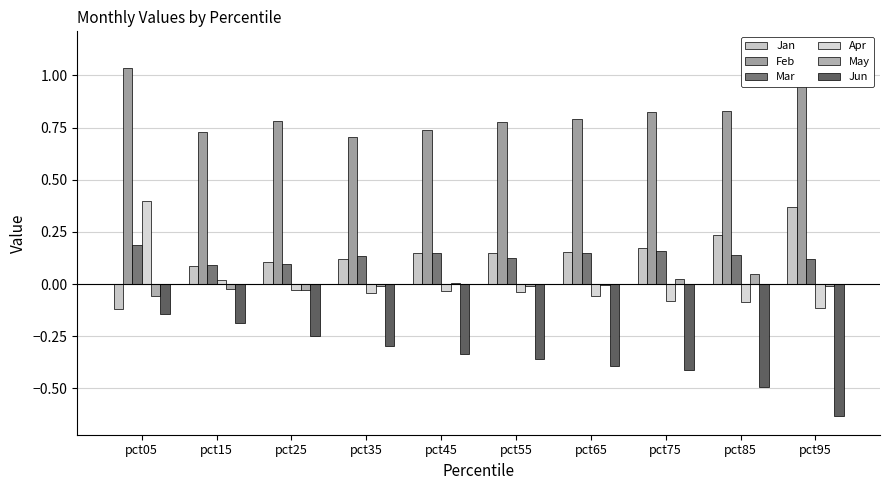

Reading right to left, what are all the values shown in this chart?

Jan: 0.4	0.2	0.2	0.2	0.2	0.1	0.1	0.1	0.1	-0.1
Feb: 1.1	0.8	0.8	0.8	0.8	0.7	0.7	0.8	0.7	1.0
Mar: 0.1	0.1	0.2	0.1	0.1	0.1	0.1	0.1	0.1	0.2
Apr: -0.1	-0.1	-0.1	-0.1	-0.0	-0.0	-0.0	-0.0	0.0	0.4
May: -0.0	0.0	0.0	-0.0	-0.0	0.0	-0.0	-0.0	-0.0	-0.1
Jun: -0.6	-0.5	-0.4	-0.4	-0.4	-0.3	-0.3	-0.2	-0.2	-0.1